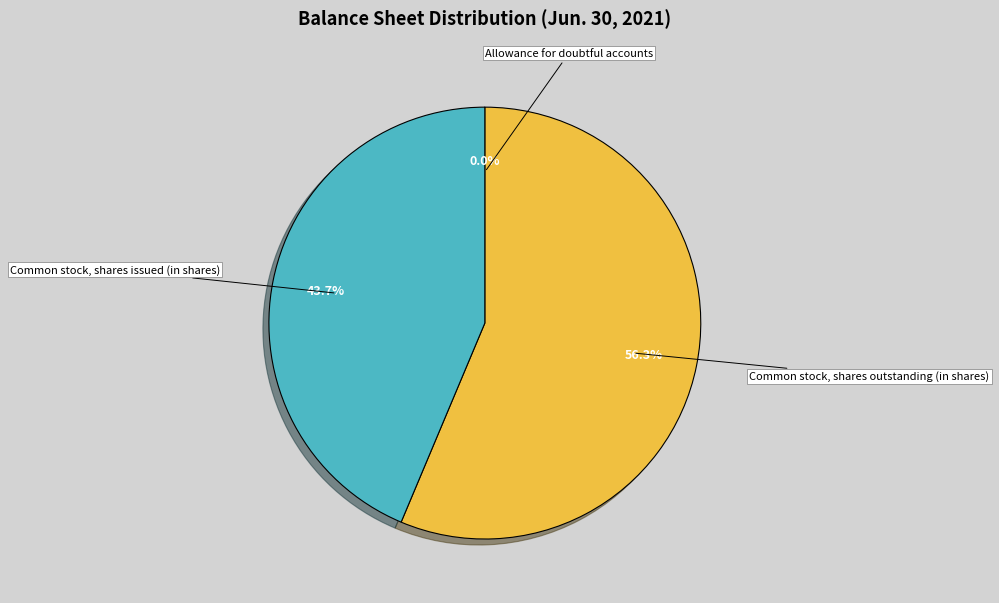

To the nearest percent, what portion does Common stock, shares outstanding (in shares) represent?

56%